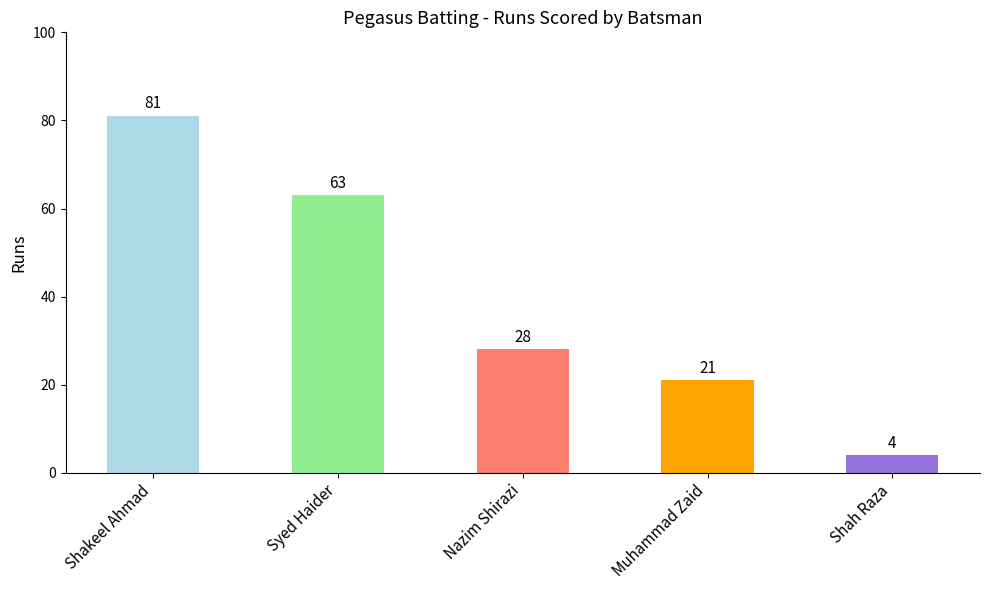

The value at Syed Haider is 63. True or false?

True